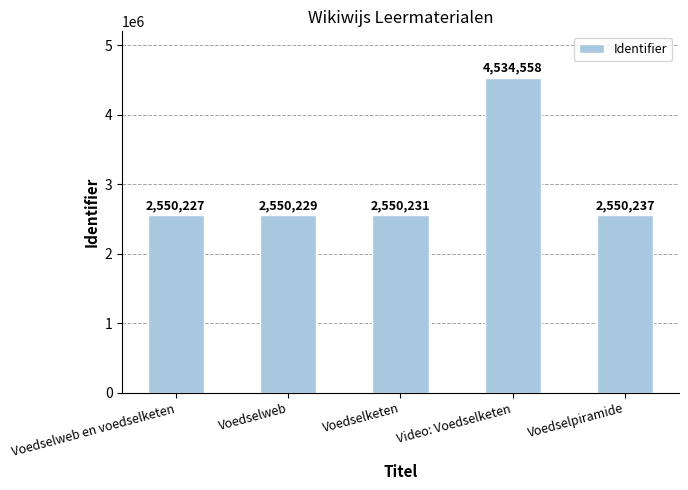

Read the value at Voedselketen, to the nearest 10.

2550230